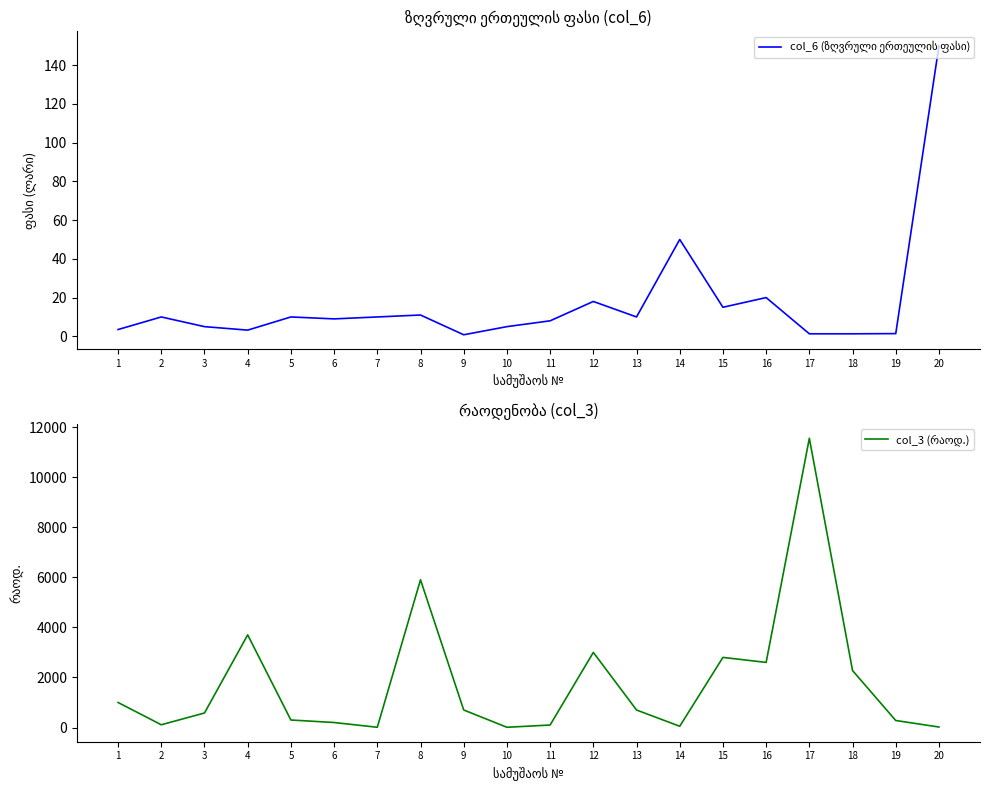

Reading right to left, transcribe all the data shown in this chart.

col_6 (ზღვრული ერთეულის ფასი): 150.0	1.4	1.3	1.3	20.0	15.0	50.0	10.0	18.0	8.0	5.0	0.8	11.0	10.0	9.0	10.0	3.2	5.0	10.0	3.5
col_3 (რაოდ.): 20.0	280.0	2275.0	11550.0	2600.0	2800.0	50.0	700.0	3000.0	100.0	10.0	700.0	5900.0	10.0	200.0	300.0	3700.0	580.0	110.0	1000.0